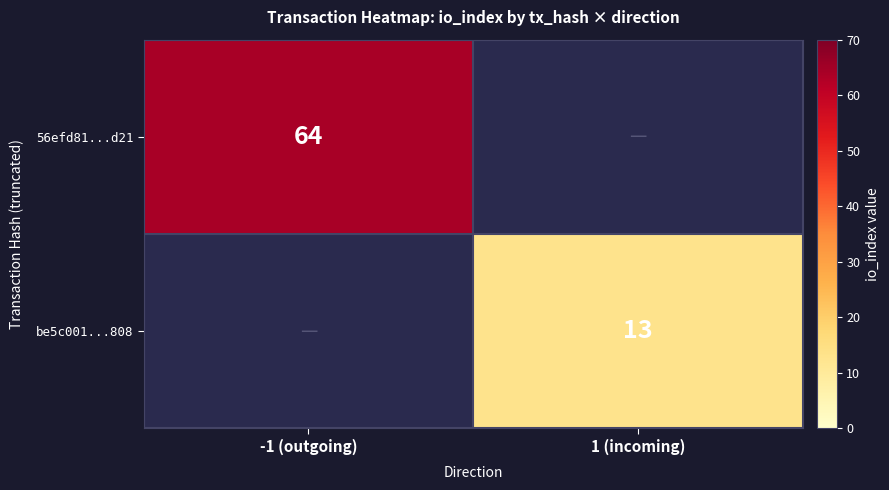

The 56efd81...d21 series shows 36.7 at -1 (outgoing). True or false?

False